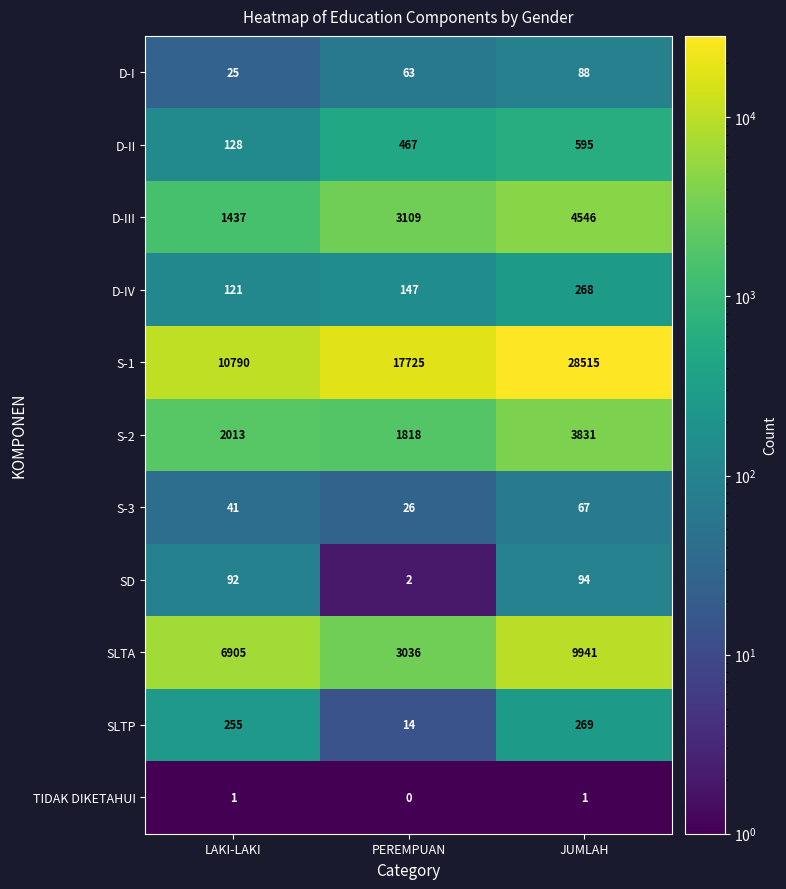

The D-IV series shows 147 at PEREMPUAN. True or false?

True